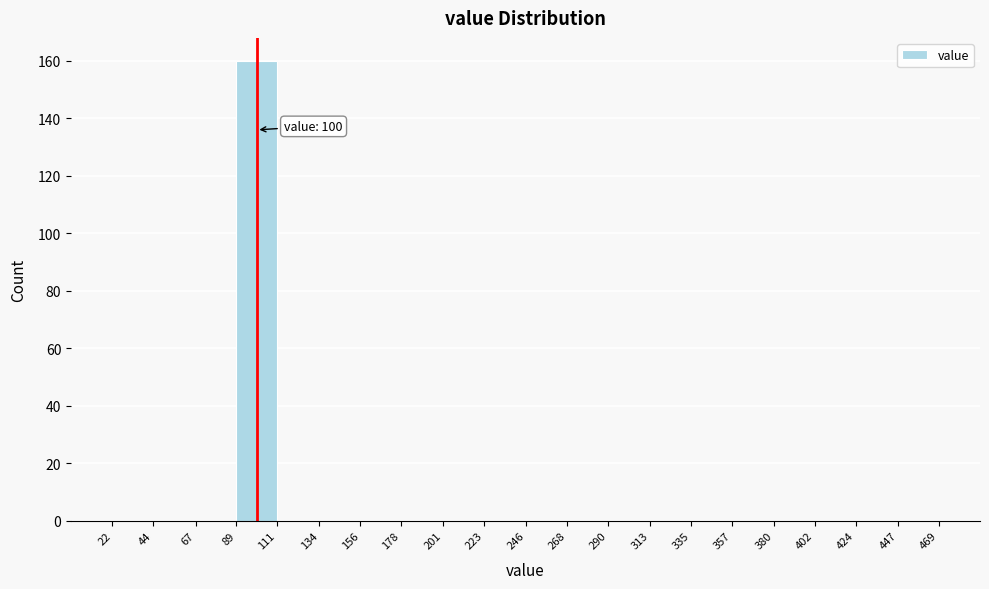

Which range on the x-axis has the tallest bar?

89 to 111